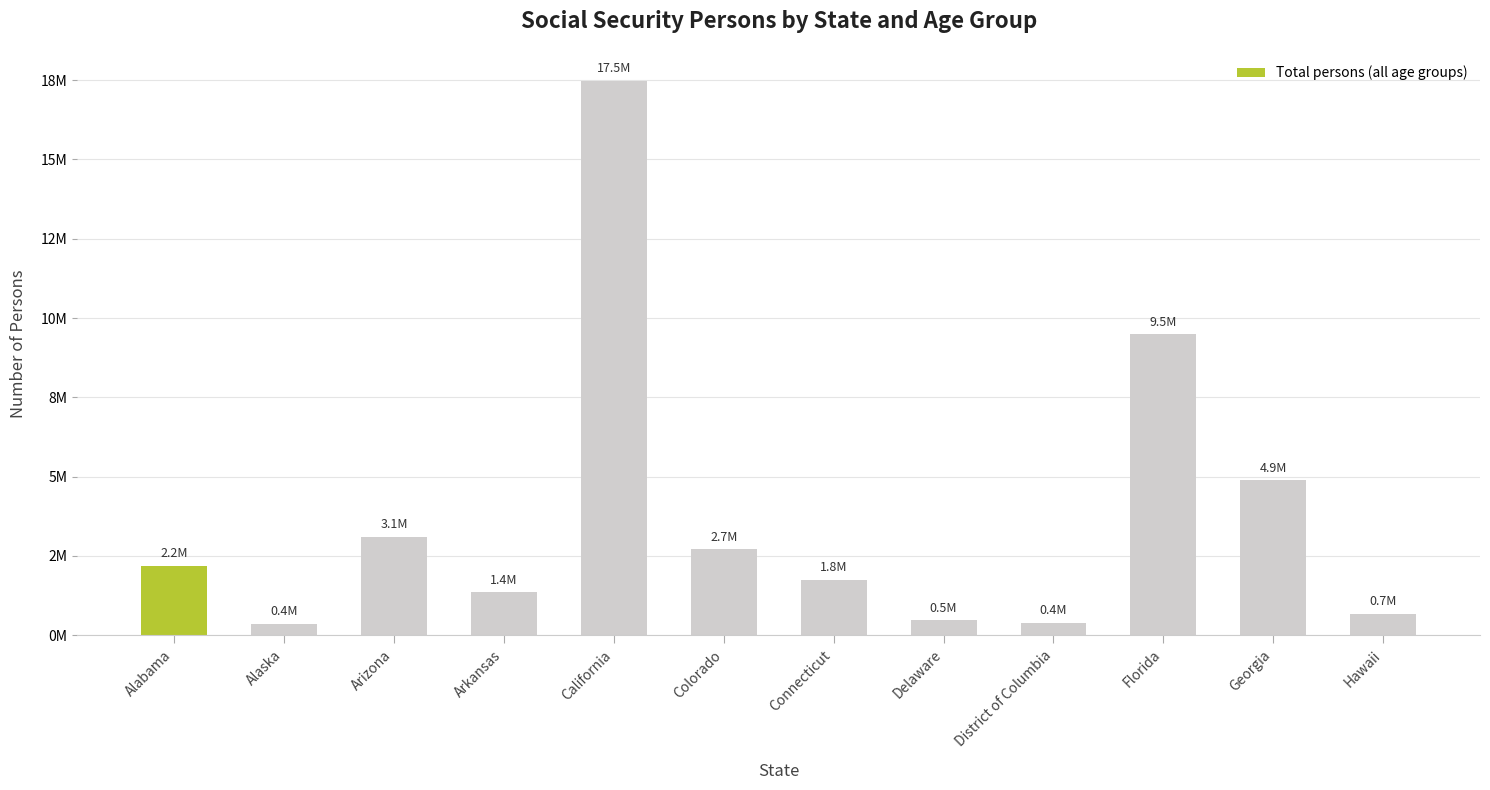

Does the chart contain any negative values?

No